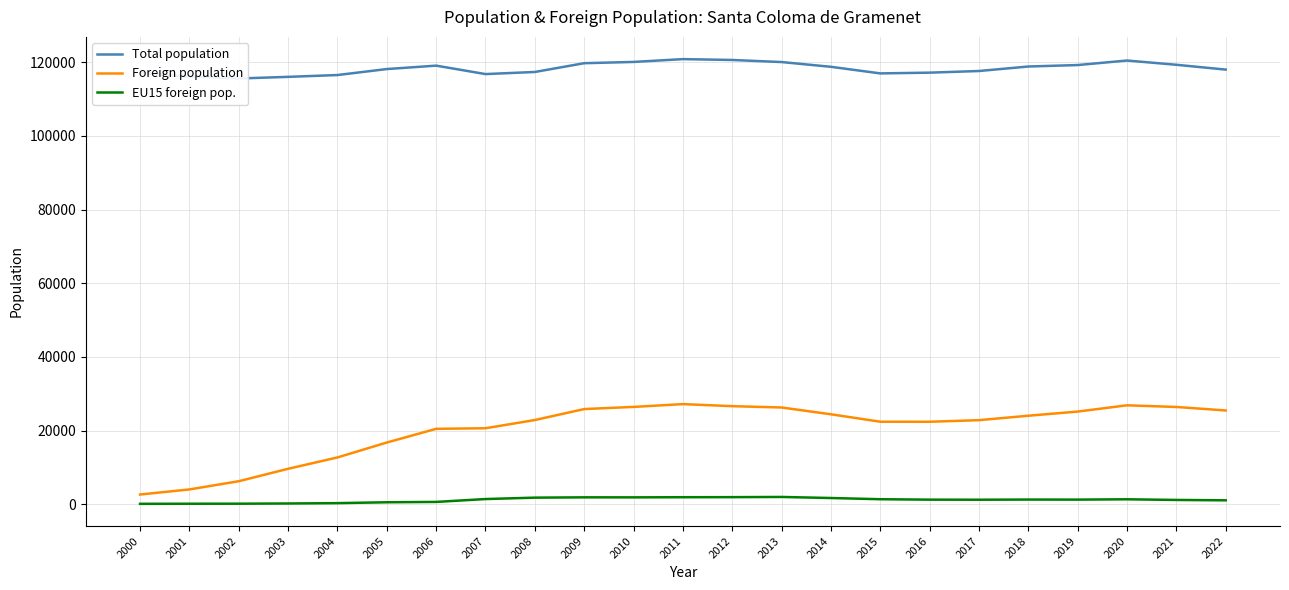

What is the difference between the Total population values at 2020 and 2015?

3493